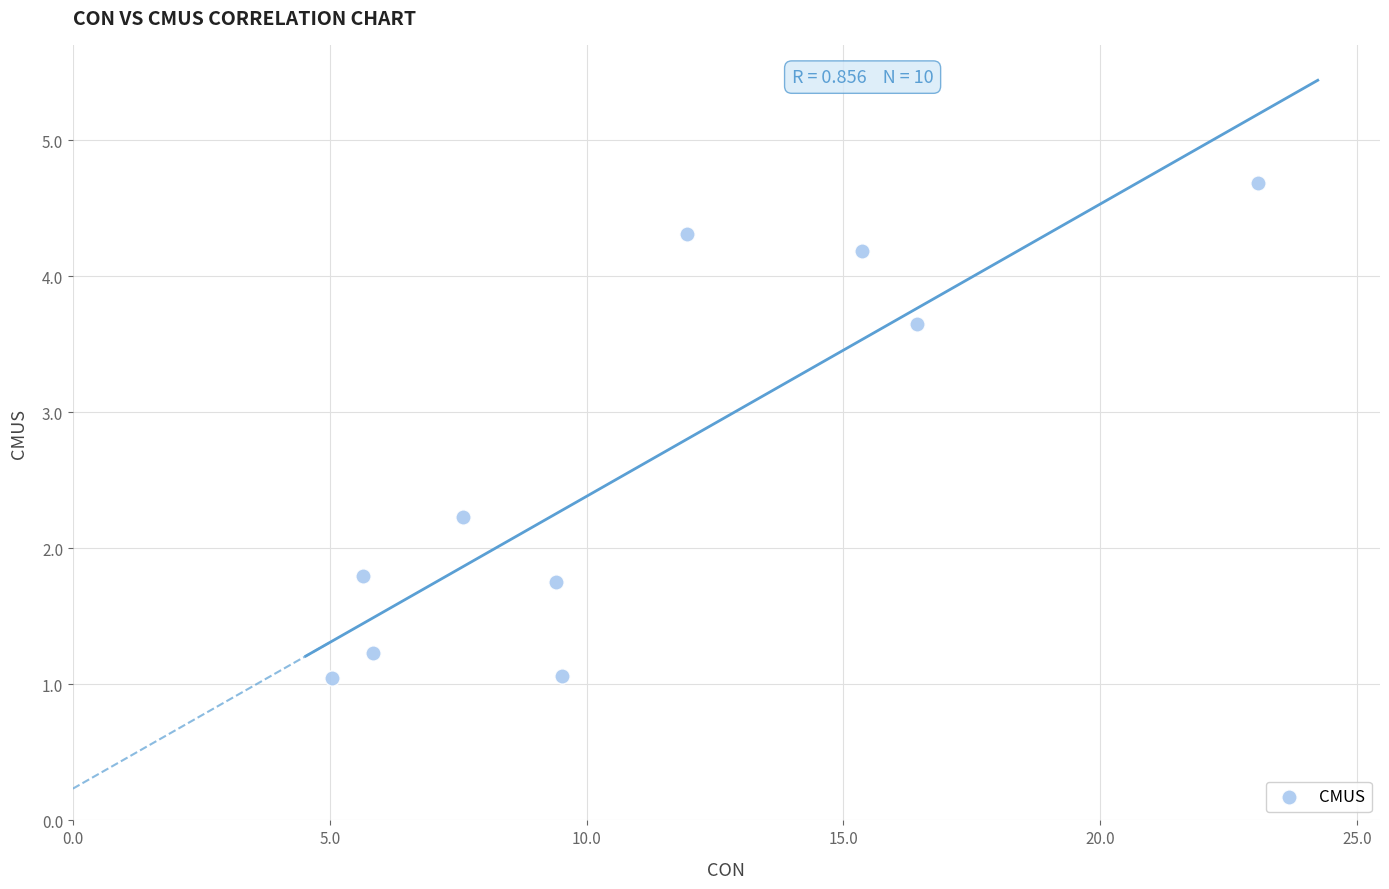

What is the average Y value?

2.6